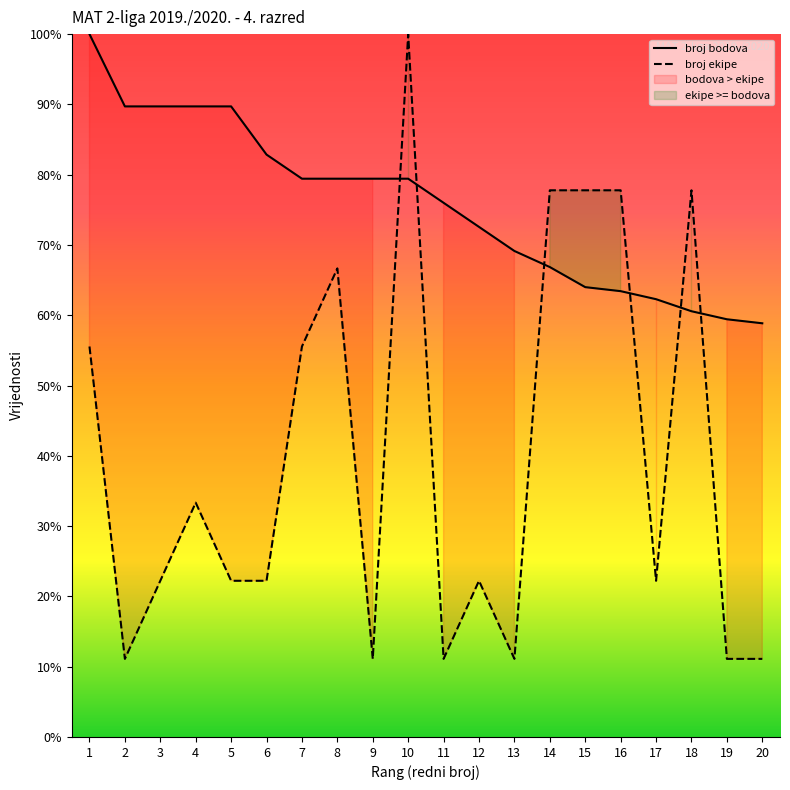

What is the sum of all broj bodova values?

1512.6